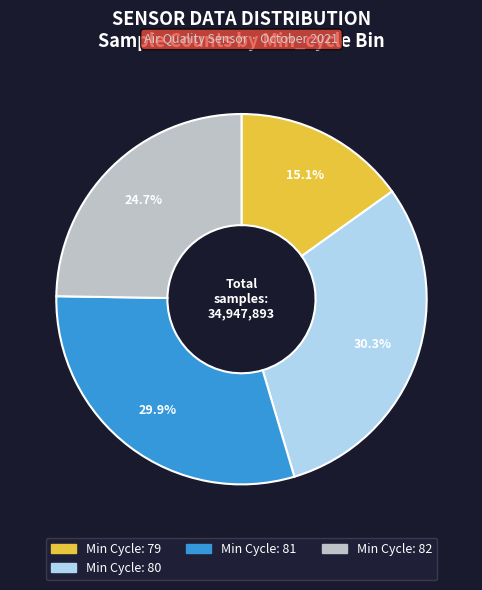

Count the number of slices in the pie.

4